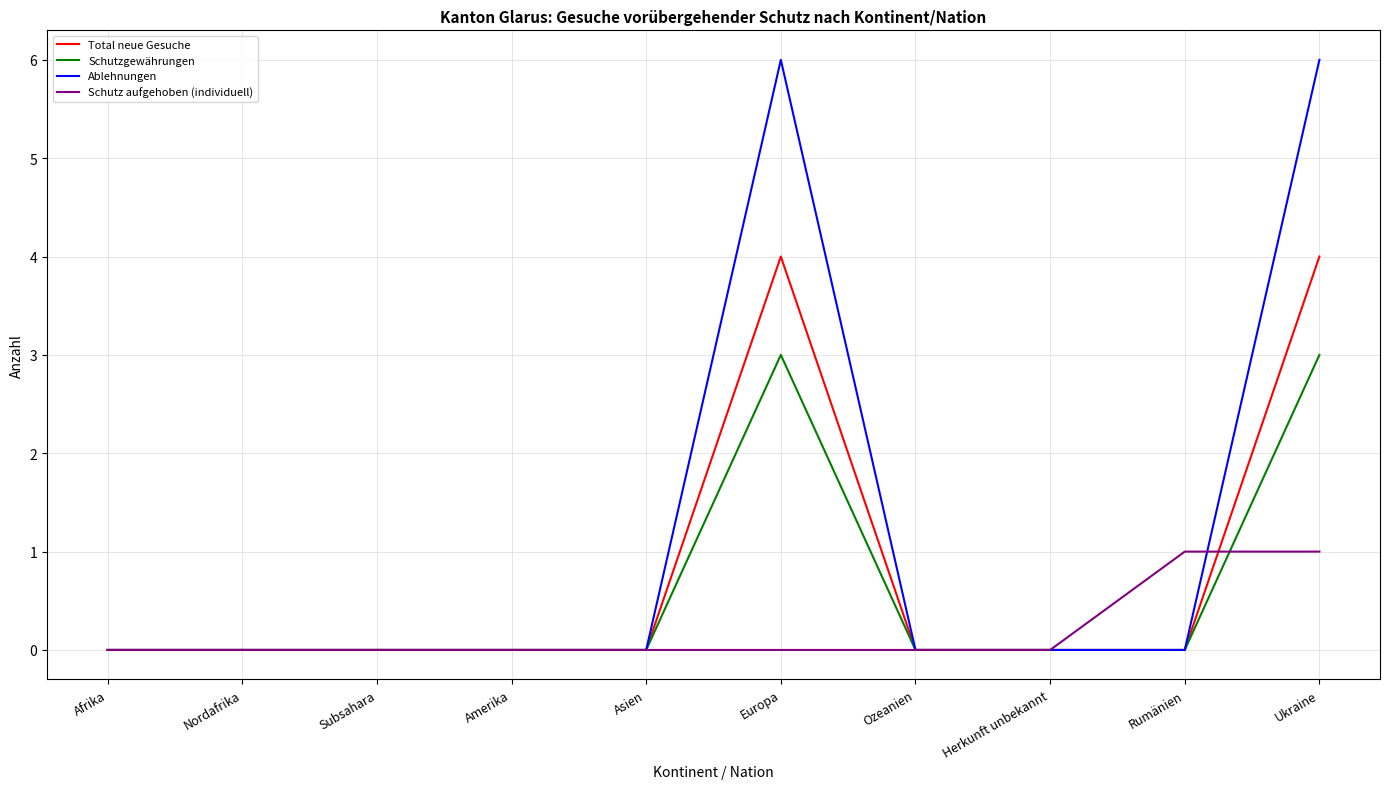

The value of Ablehnungen at Afrika is 0. True or false?

True